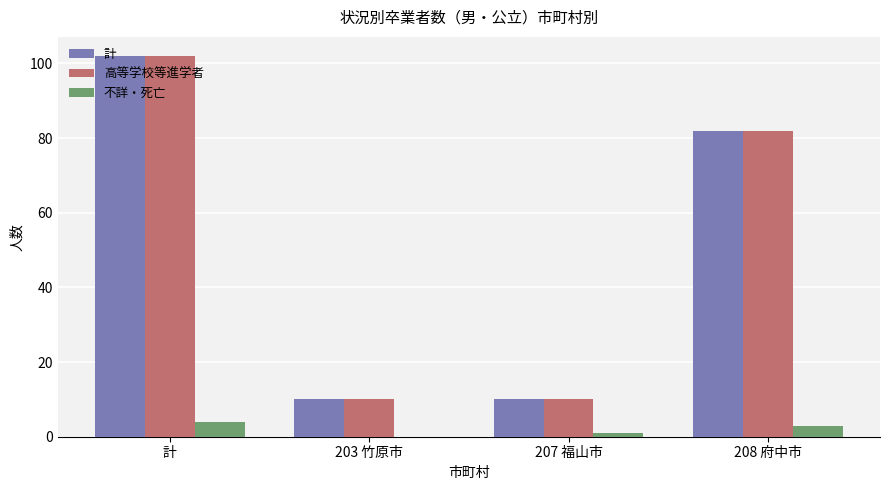

Is the value of 不詳・死亡 at 203 竹原市 greater than the value of 計 at 207 福山市?

No